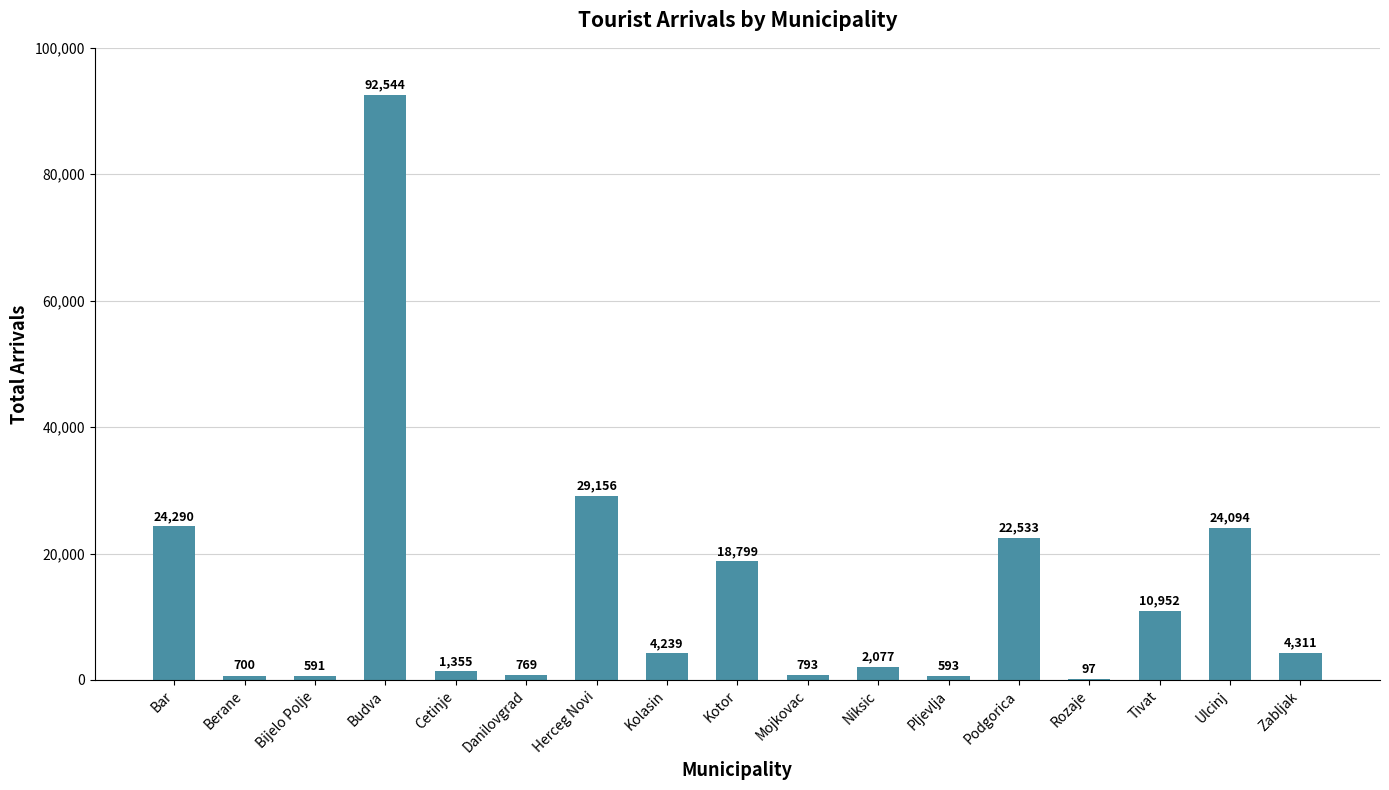

Approximately how many times larger is the value at Kolasin compared to Mojkovac?

5.3